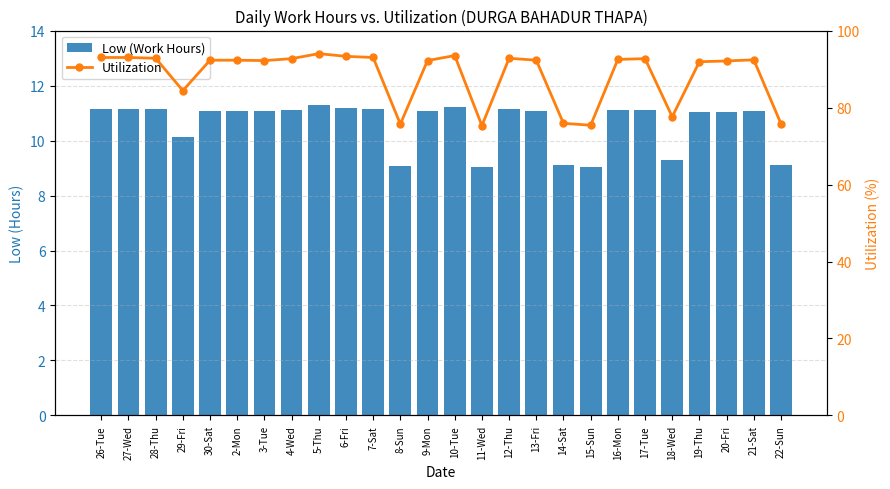

Reading right to left, what are all the values shown in this chart?

Low (Work Hours): 9.1	11.1	11.1	11.0	9.3	11.1	11.1	9.1	9.1	11.1	11.1	9.0	11.2	11.1	9.1	11.2	11.2	11.3	11.1	11.1	11.1	11.1	10.1	11.1	11.2	11.2
Utilization: 75.8	92.4	92.1	91.9	77.6	92.7	92.5	75.4	75.9	92.3	92.8	75.3	93.5	92.2	75.7	93.0	93.3	94.0	92.7	92.2	92.3	92.3	84.4	92.8	93.0	93.0